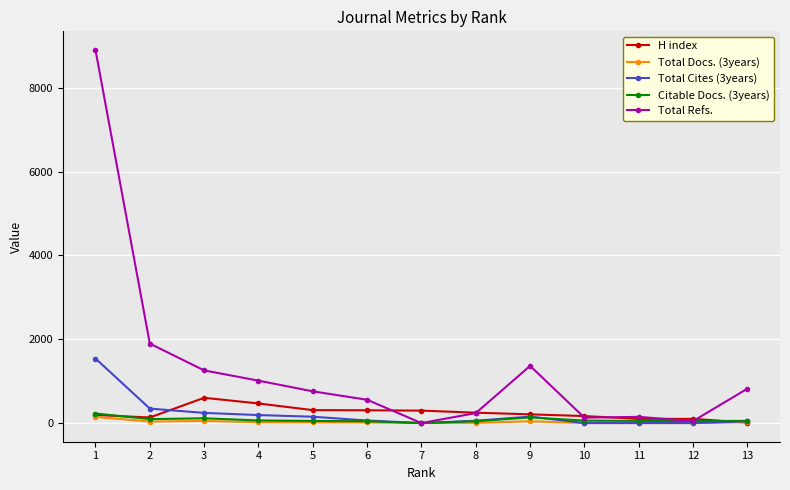

Which label corresponds to the largest value in the chart?

1